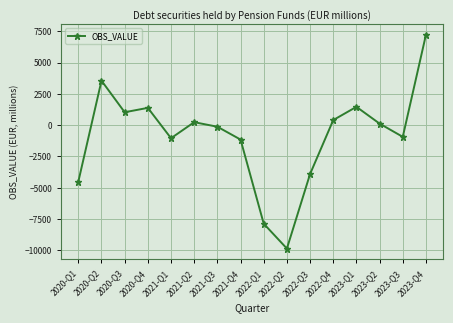

What is the ratio of the value at 2023-Q2 to the value at 2020-Q4?

0.1